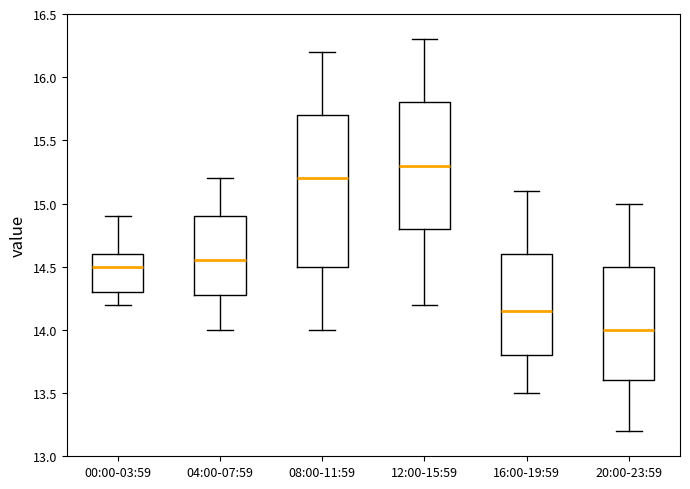

Which box has the lowest median line?

20:00-23:59